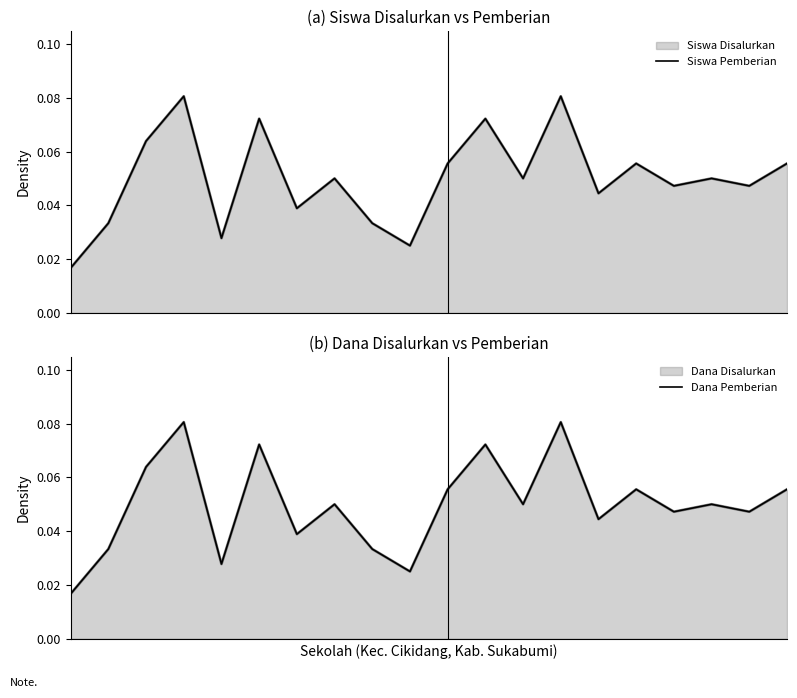

What is the maximum value shown in the chart?

0.1